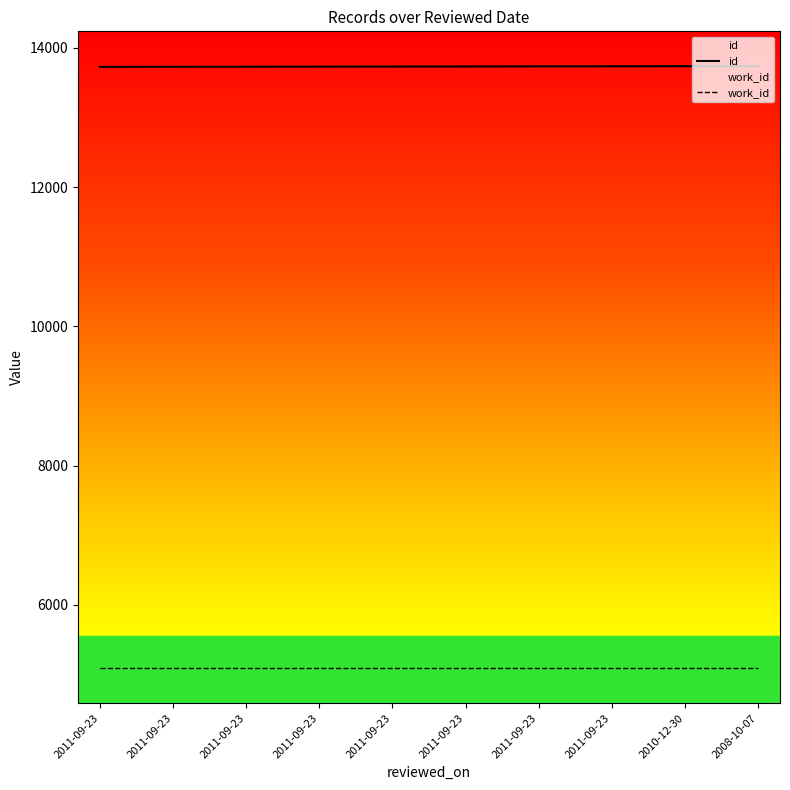

Does the chart have visible grid lines?

No